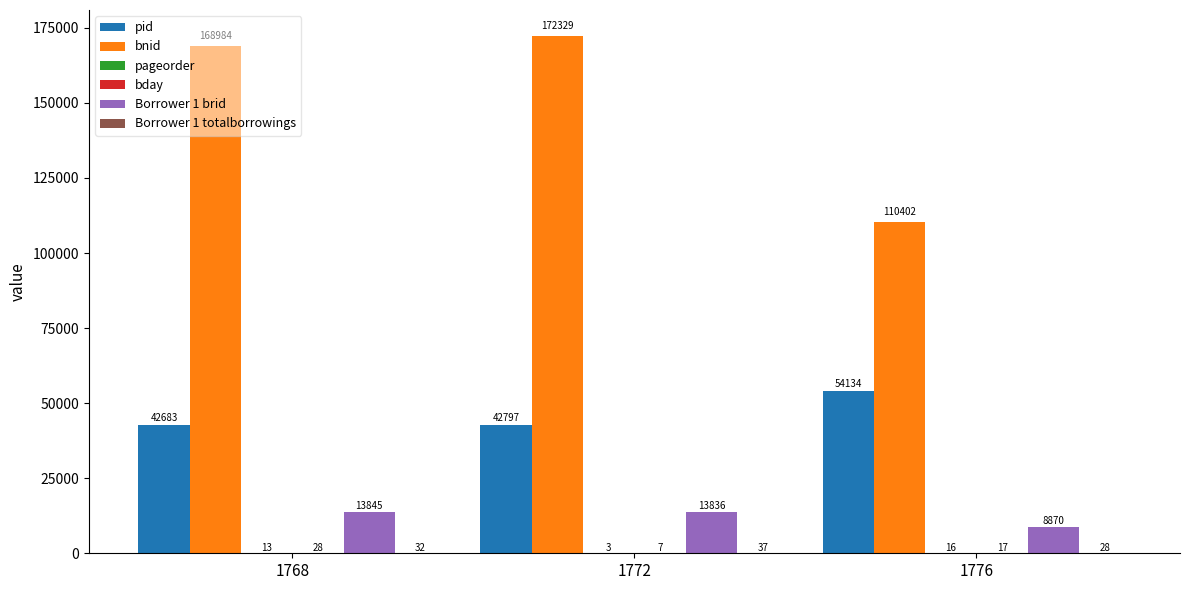

Is it true that bnid equals 110402 at 1776?

True